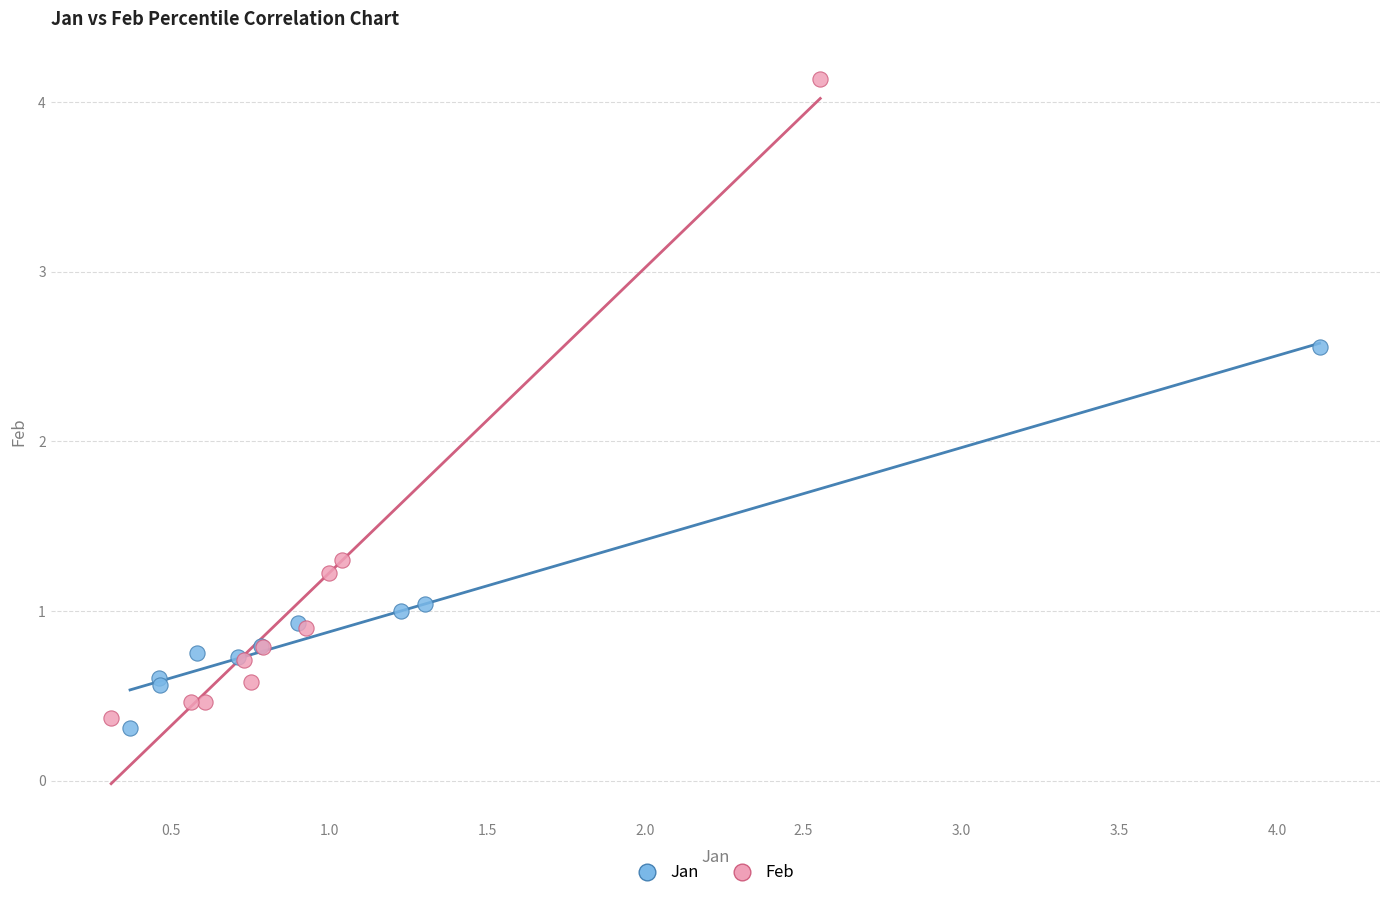

Which series contains the highest Y value?

Feb